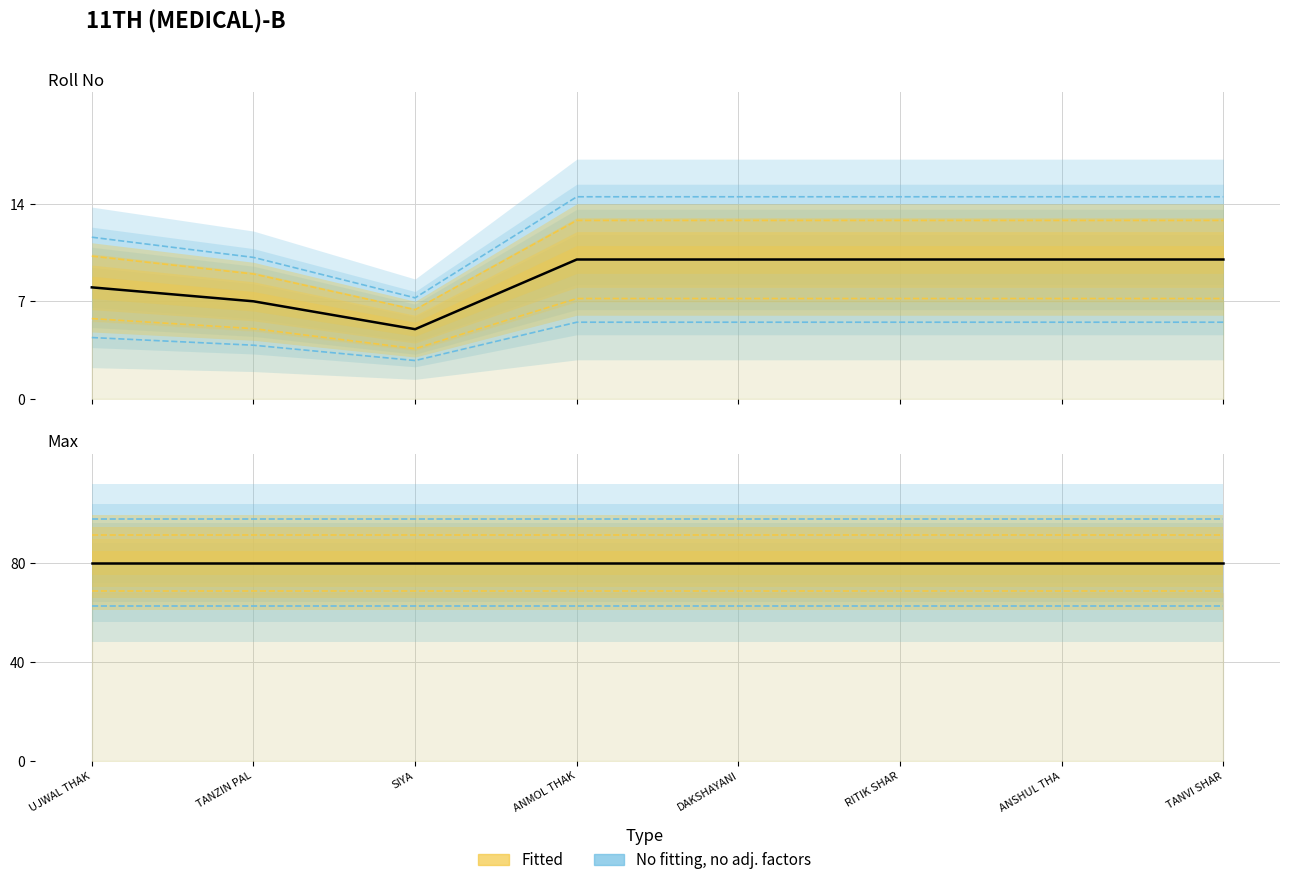

The value of Max at UJWAL THAK is 80. True or false?

True